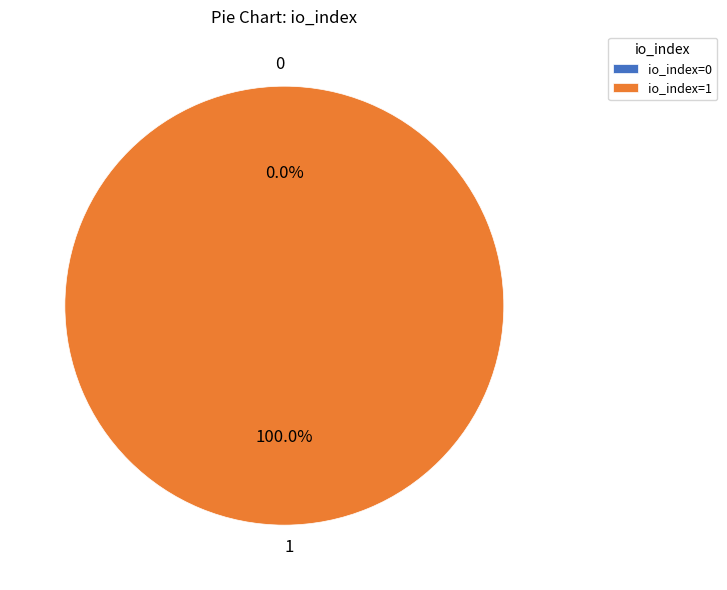

To the nearest percent, what portion does 1 represent?

100%